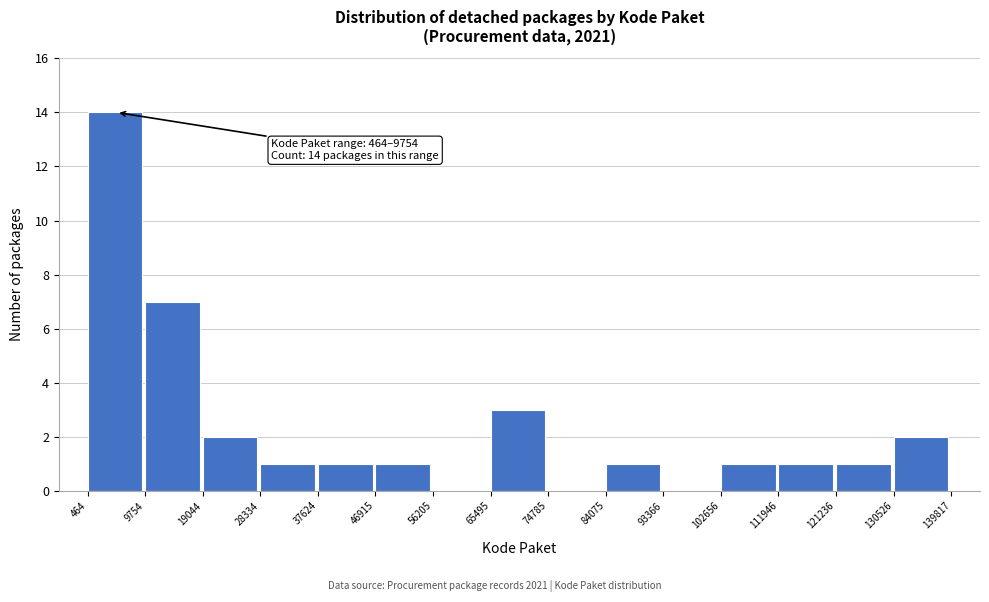

Over which range of the x-axis is the bar tallest?

464 to 9754